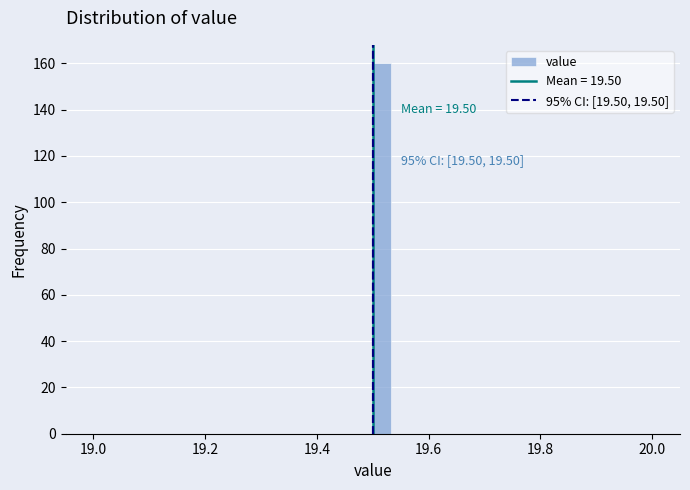

Around what value on the x-axis is the tallest bar? Give the approximate position of its centre, as read against the axis.

19.52